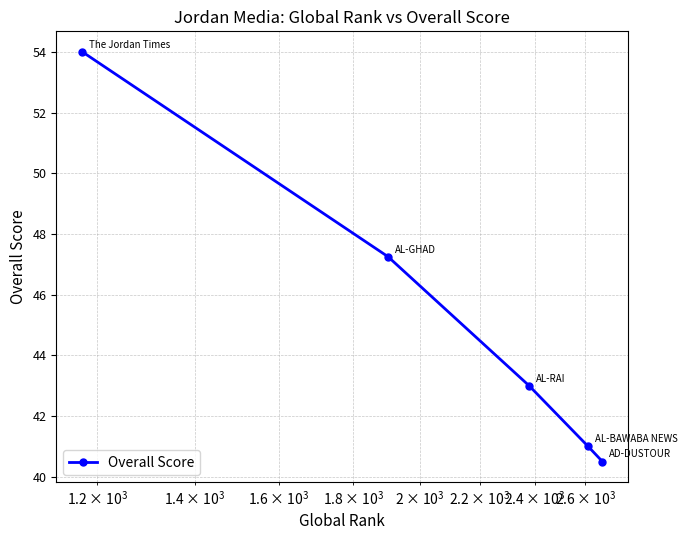

True or false: the data has more than 0 interior local peaks.

False